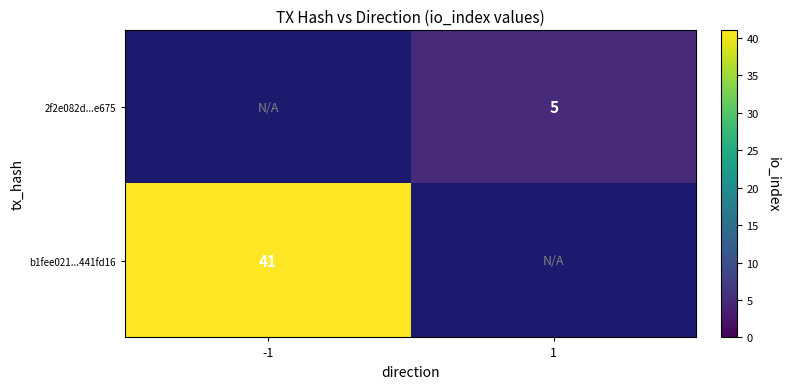

True or false: b1fee021...441fd16 has a value of 41 at -1.

True